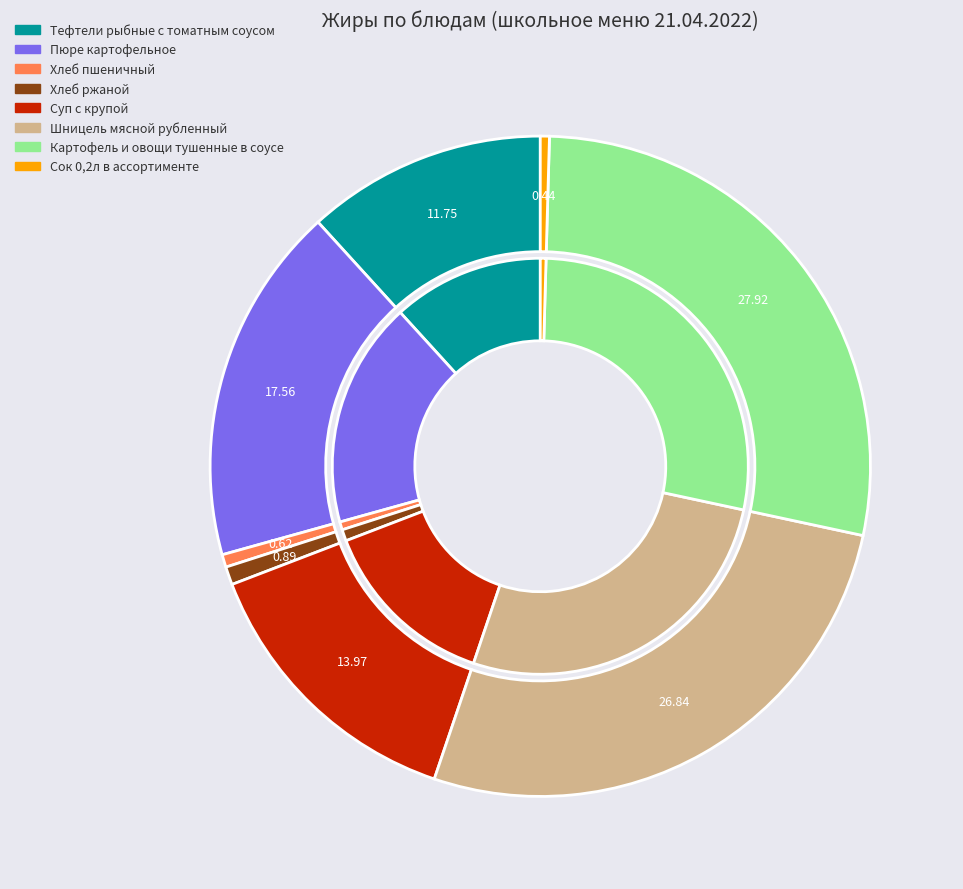

Is there a majority slice in this chart?

No